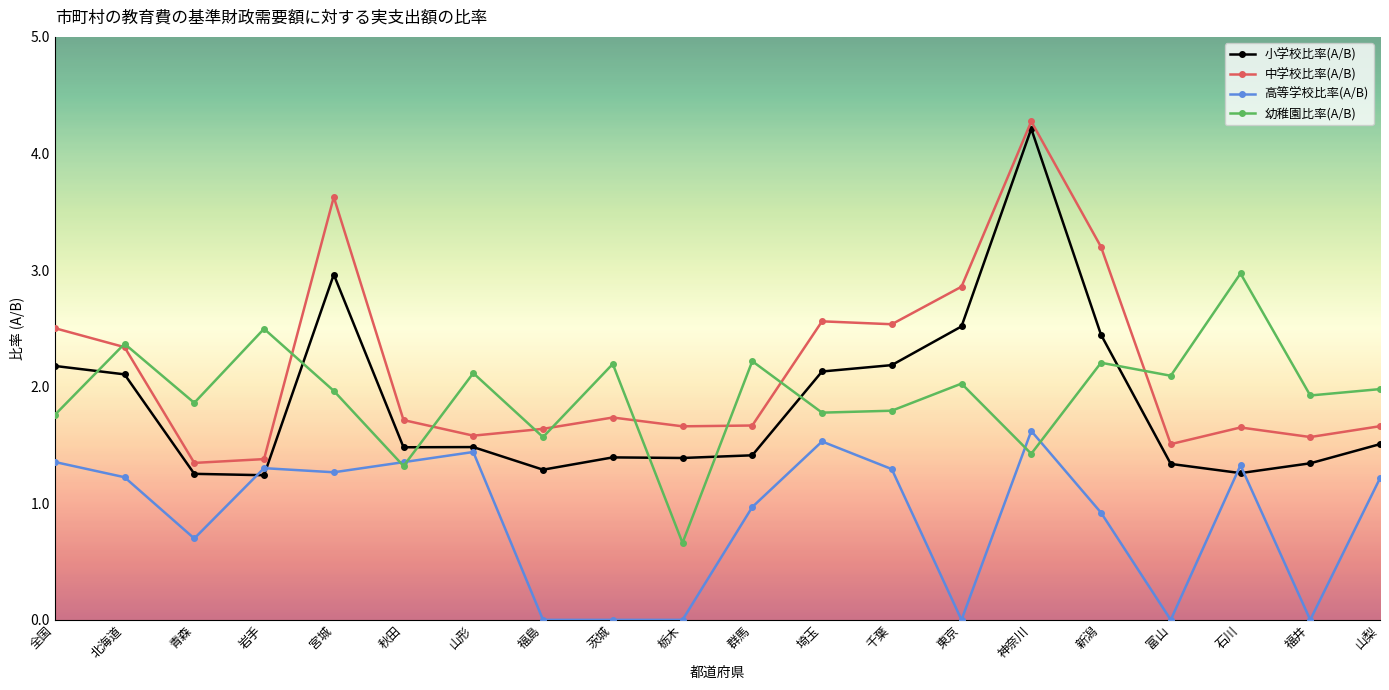

What is the difference between the highest and lowest values at 神奈川?

2.9